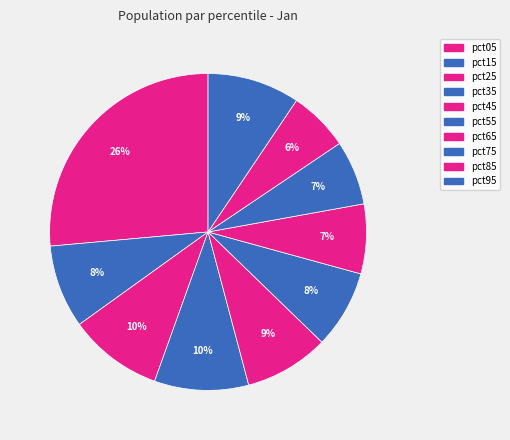

Count the number of slices in the pie.

10